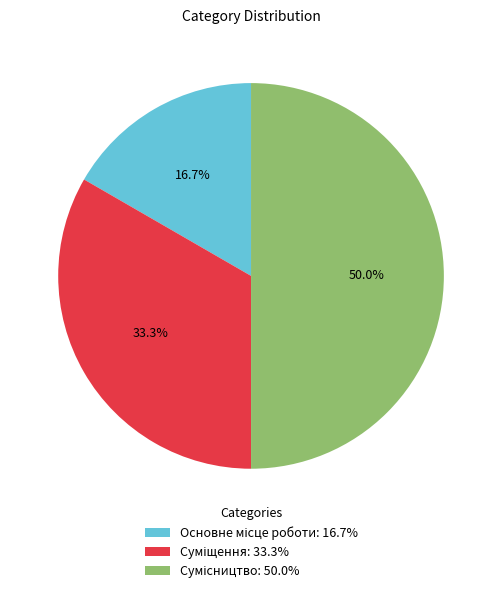

Is Сумісництво the majority of the pie?

No